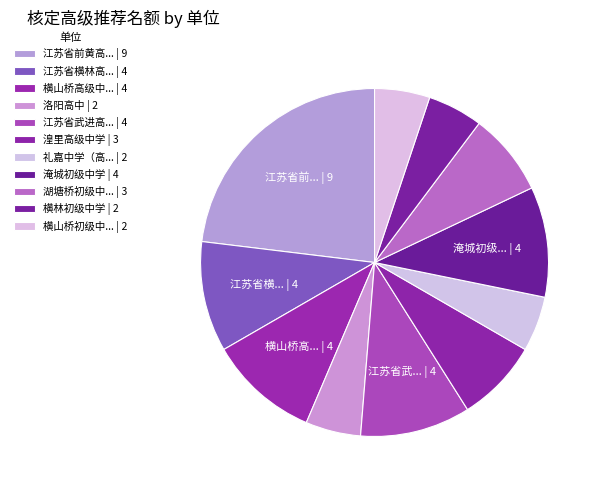

Is there any slice that represents more than half of the pie?

No